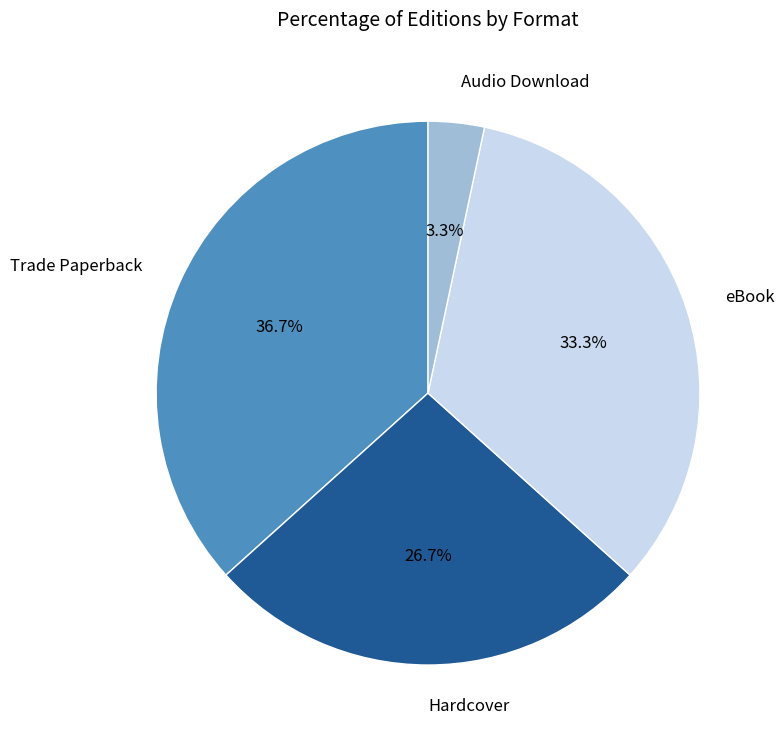

Which slice is the largest?

Trade Paperback